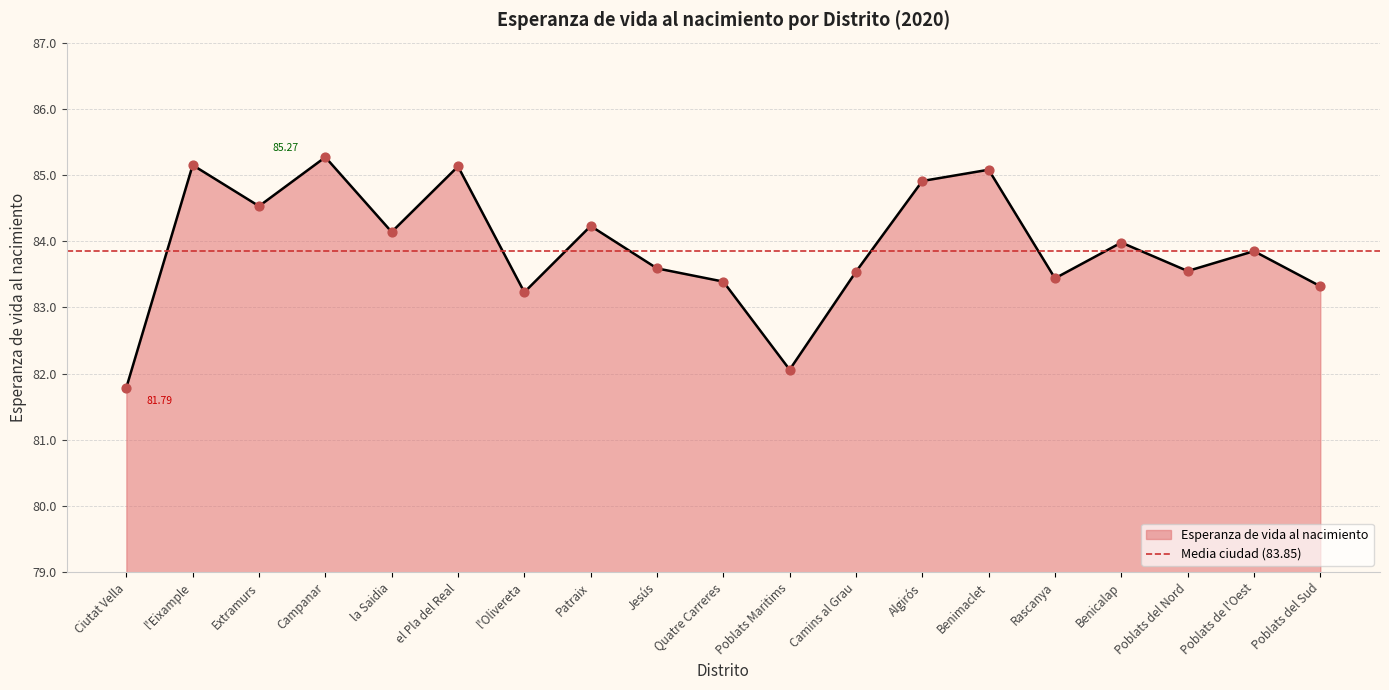

What is the change in value from Poblats Maritims to Poblats del Nord?

+1.5